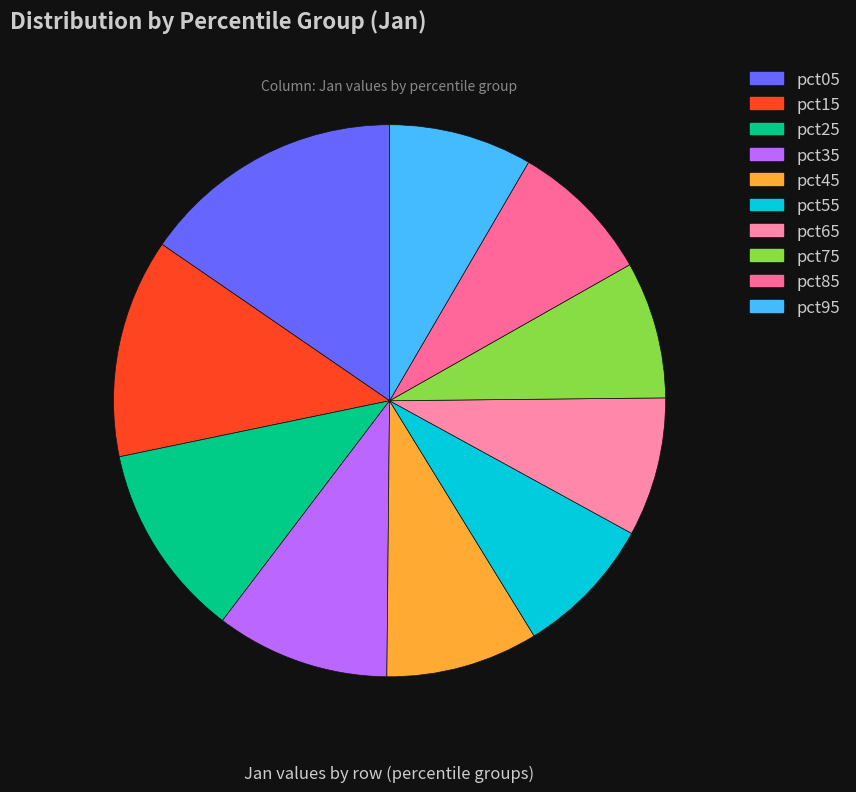

Rank the categories by value from highest to lowest.

pct05, pct15, pct25, pct35, pct45, pct95, pct85, pct55, pct65, pct75